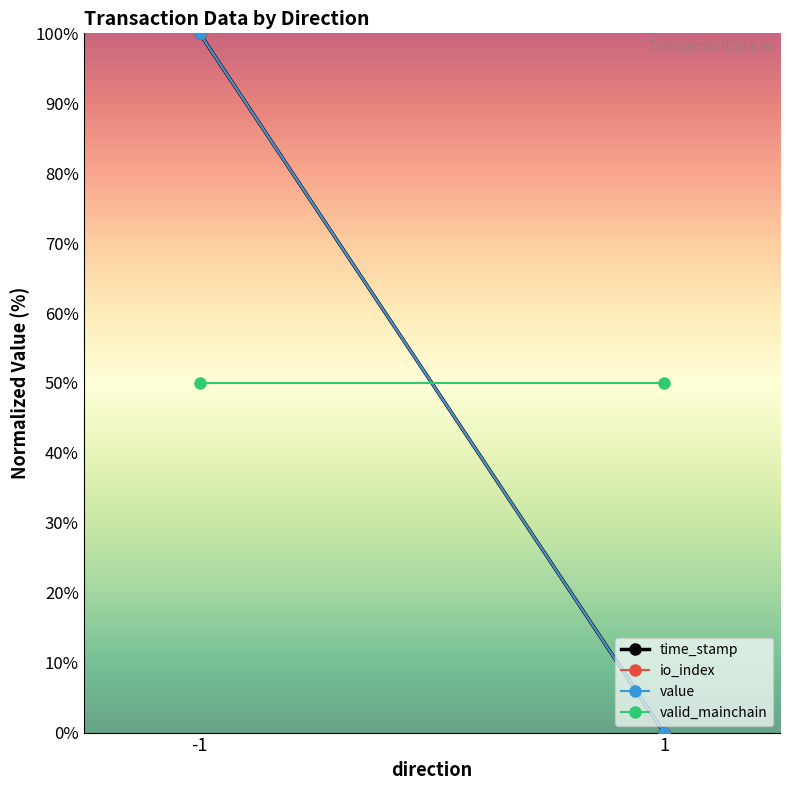

Reading left to right, what are all the values shown in this chart?

time_stamp: 100	0
io_index: 100	0
value: 100	0
valid_mainchain: 50	50